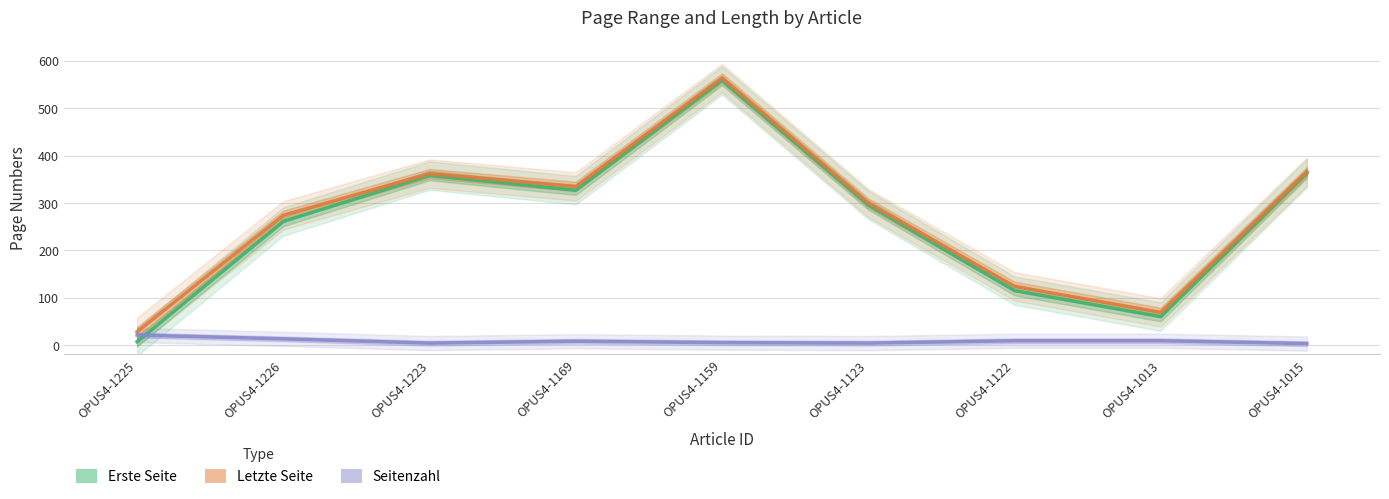

What are all the series names shown in the legend?

Erste Seite, Letzte Seite, Seitenzahl